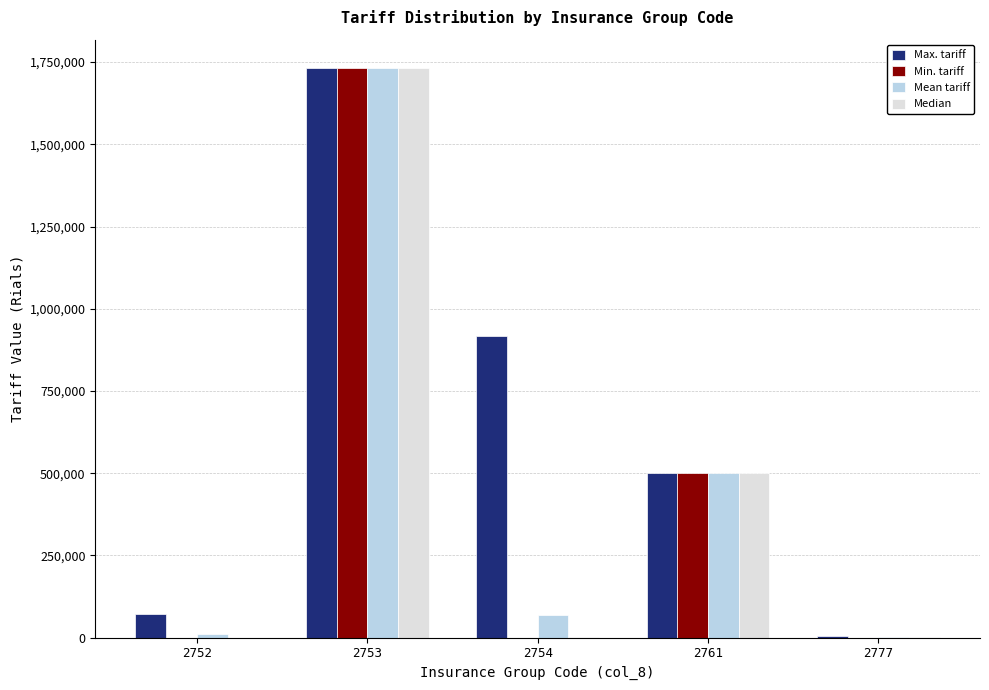

The value of Max. tariff at 2753 is 2868052.5. True or false?

False